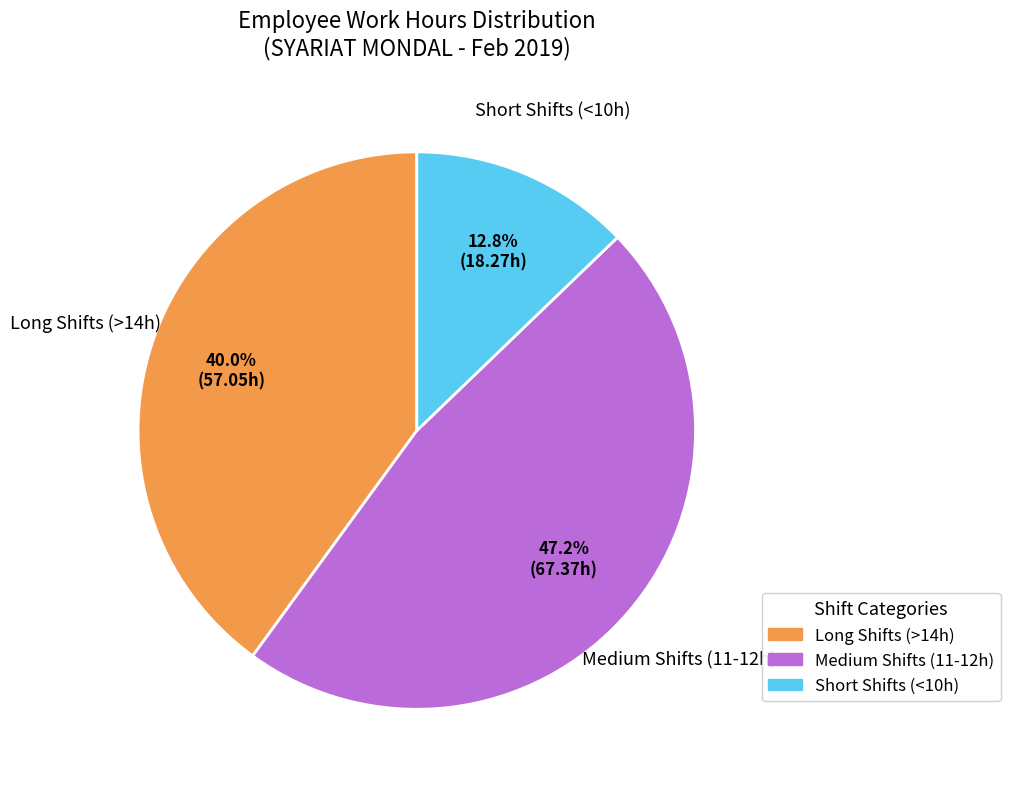

Is there any slice that represents more than half of the pie?

No